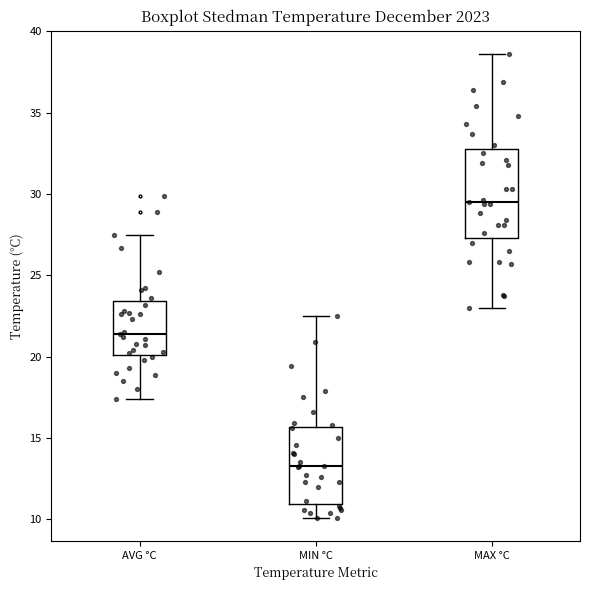

Reading left to right, transcribe this box plot: for each box, give where its median line is, the range the box spans, and where its two whiskers end, as read against the y-axis. The values are not printed on the chart, so give them approximately, as read against the axis.

AVG °C: median 21.5, box 20.0 to 23.5, whiskers 17.5 to 27.5
MIN °C: median 13.5, box 11.0 to 15.5, whiskers 10.0 to 22.5
MAX °C: median 29.5, box 27.5 to 33.0, whiskers 23.0 to 38.5